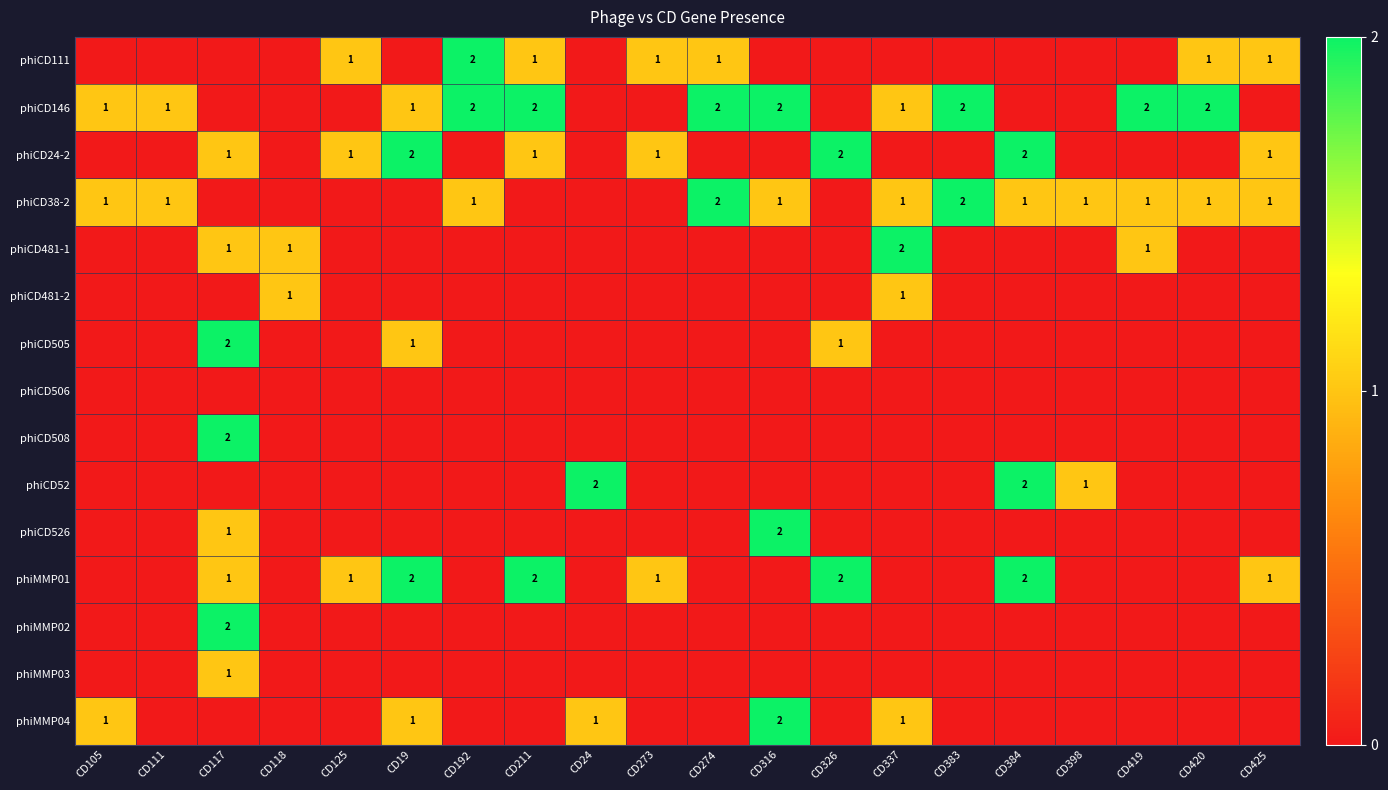

Is it true that phiCD146 equals 4 at CD274?

False